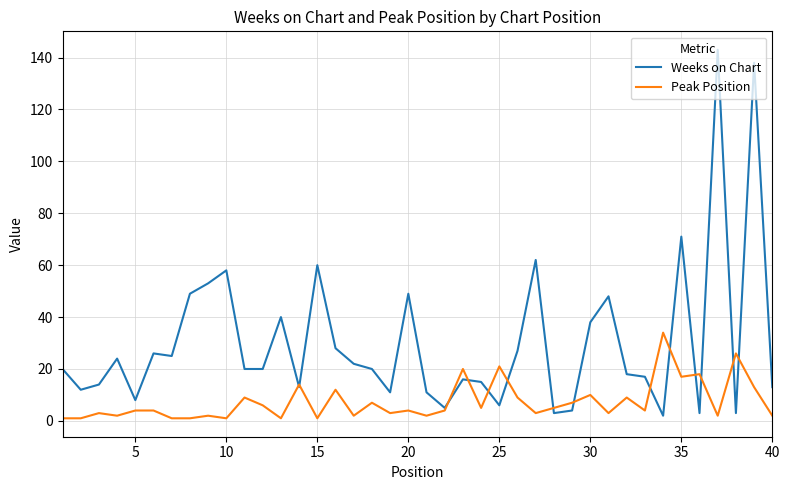

What is the greatest value displayed?

143